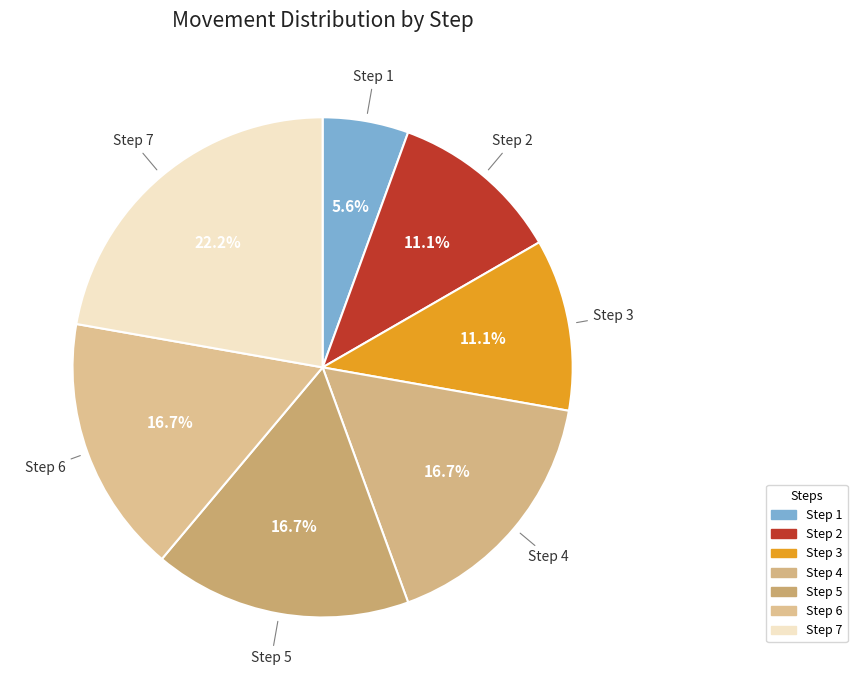

Is there a majority slice in this chart?

No